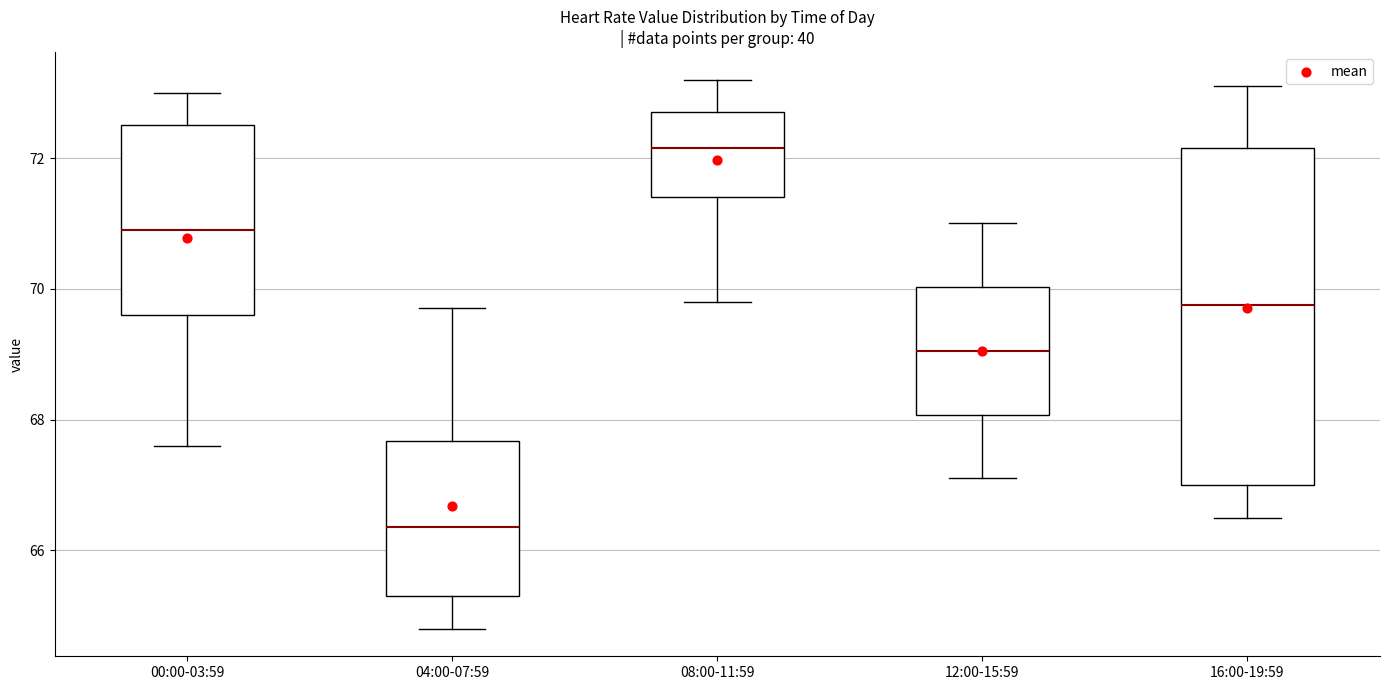

Comparing the boxes themselves (not the whiskers), which one is the tallest?

16:00-19:59